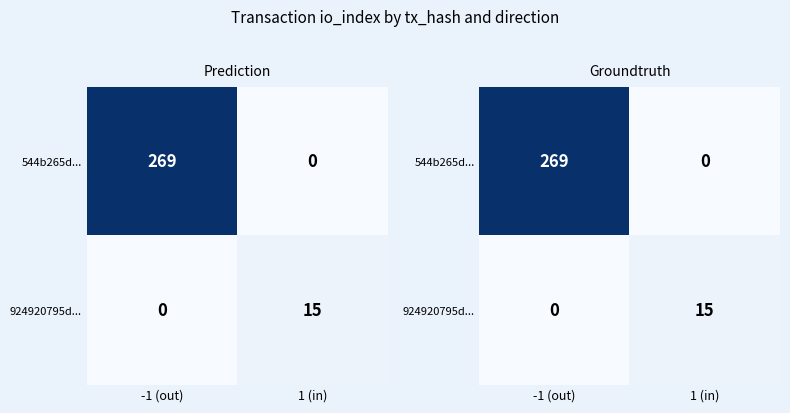

Count the 924920795d... values in the range 0 to 15.

2